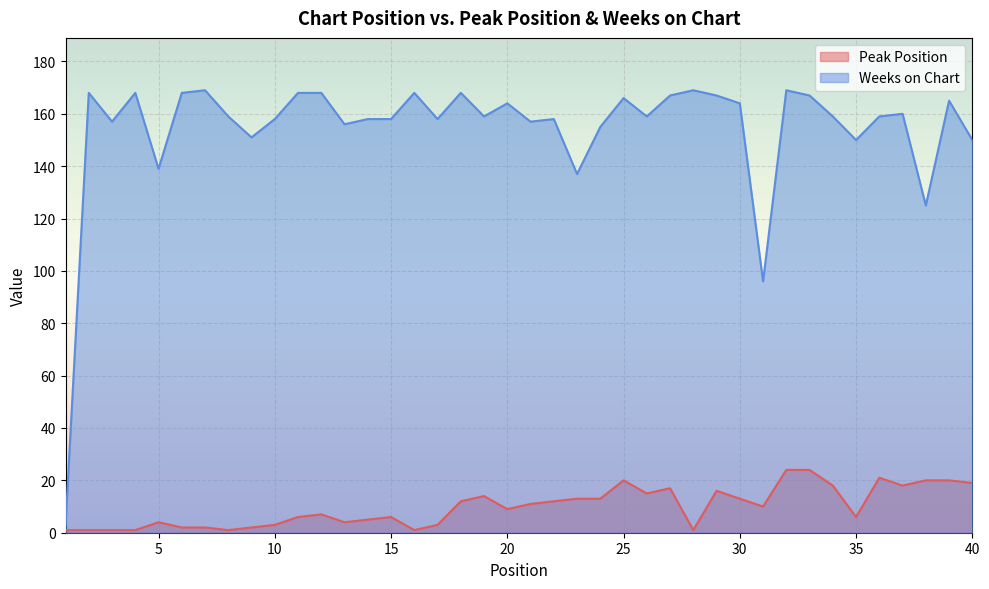

In Peak Position, how many points are lower than both neighbors (excluding endpoints)?

9